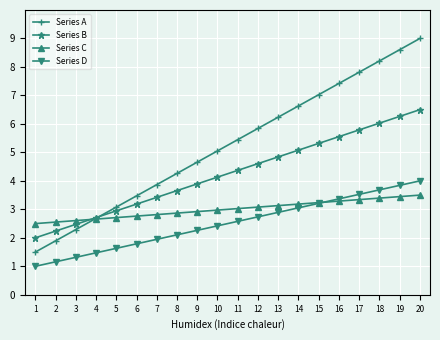

What is the total value across all series at 13?

17.1